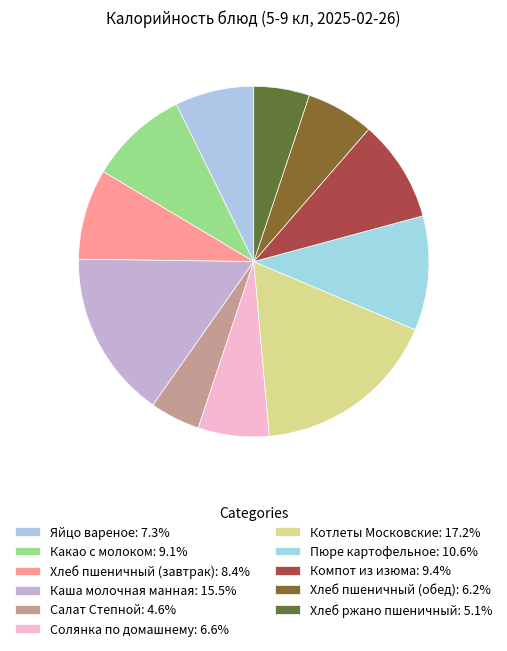

To the nearest percent, what portion does Салат Степной represent?

5%